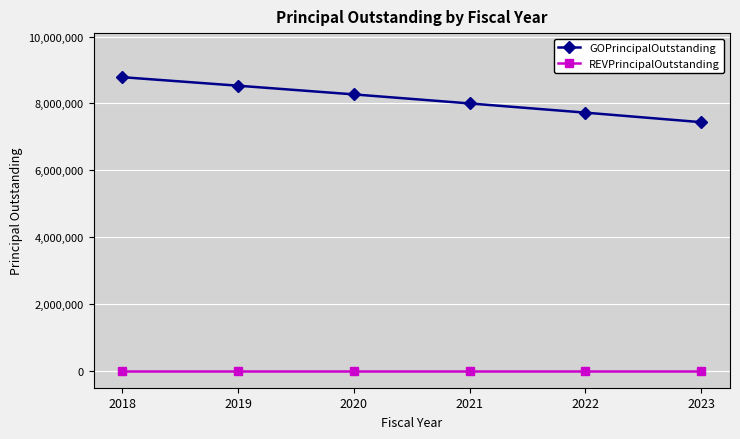

True or false: GOPrincipalOutstanding has more than 2 points higher than both neighbors.

False